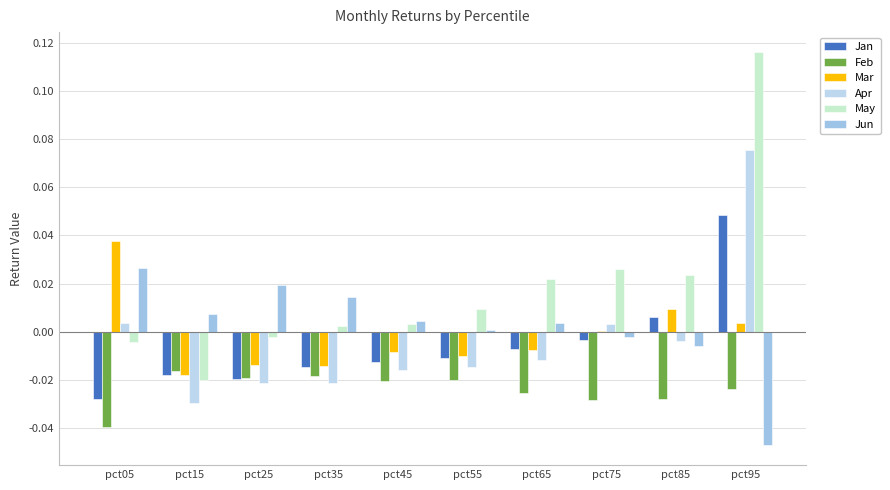

How many groups of bars are there?

10